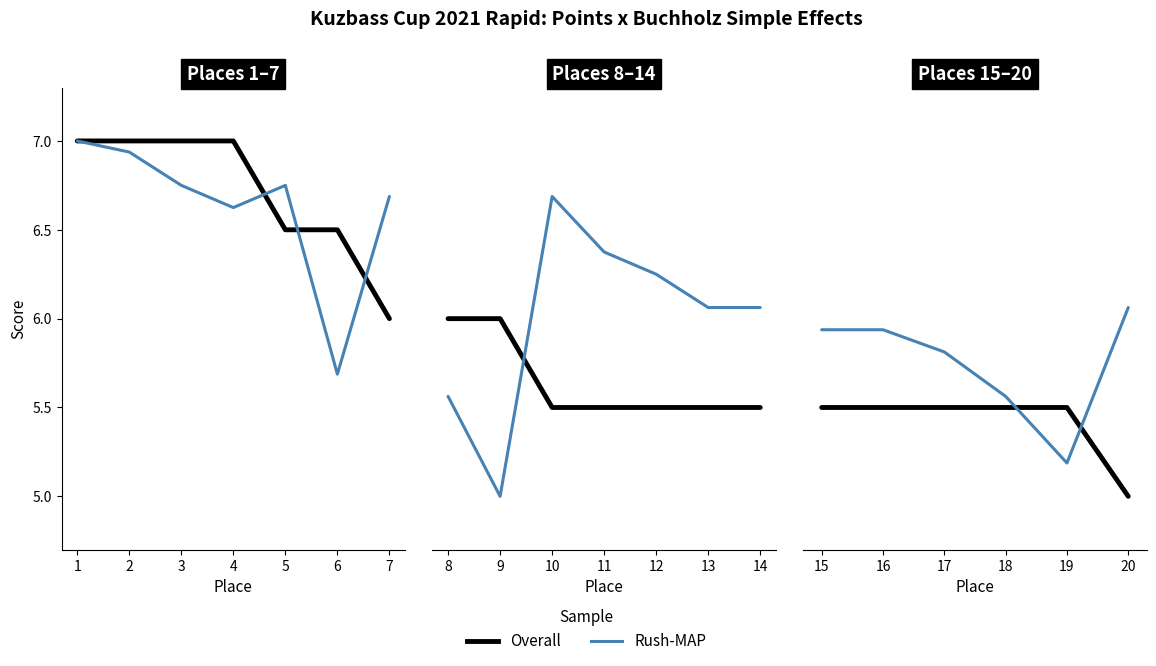

Is the value of Overall at 19 greater than the value of Rush-MAP at 17?

No